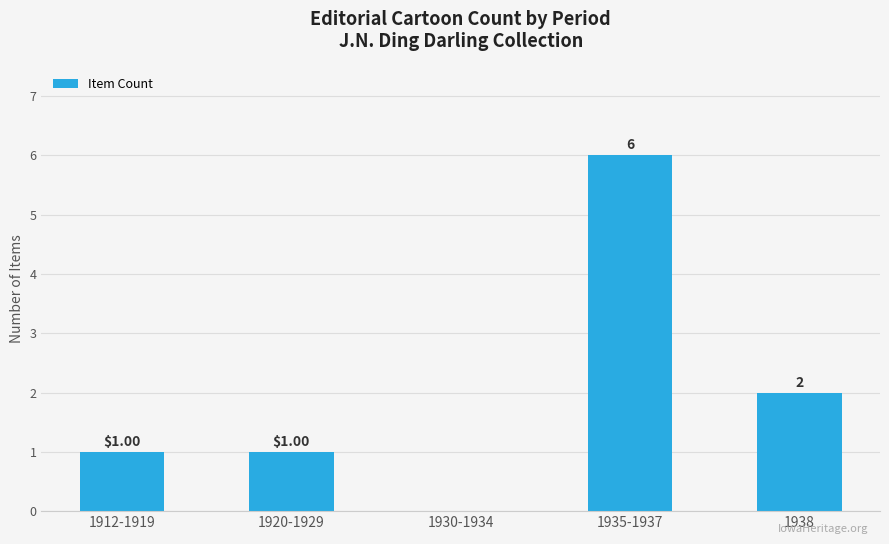

Reading right to left, list all the values displayed in this chart.

2	6	0	1	1